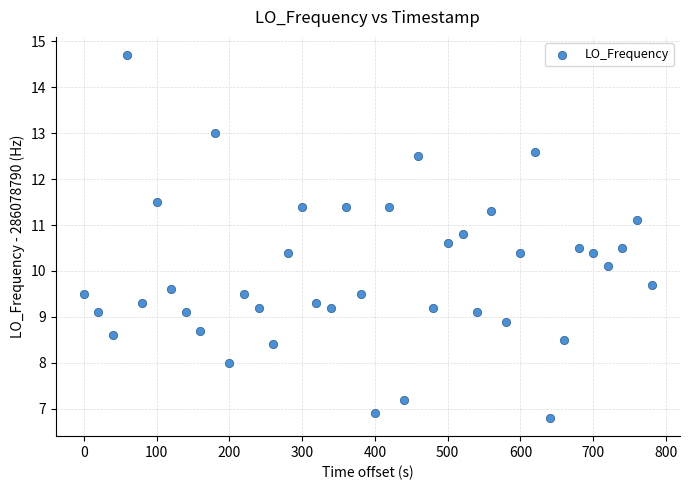

What Y value in the scatter plot is closest to 10?

10.1